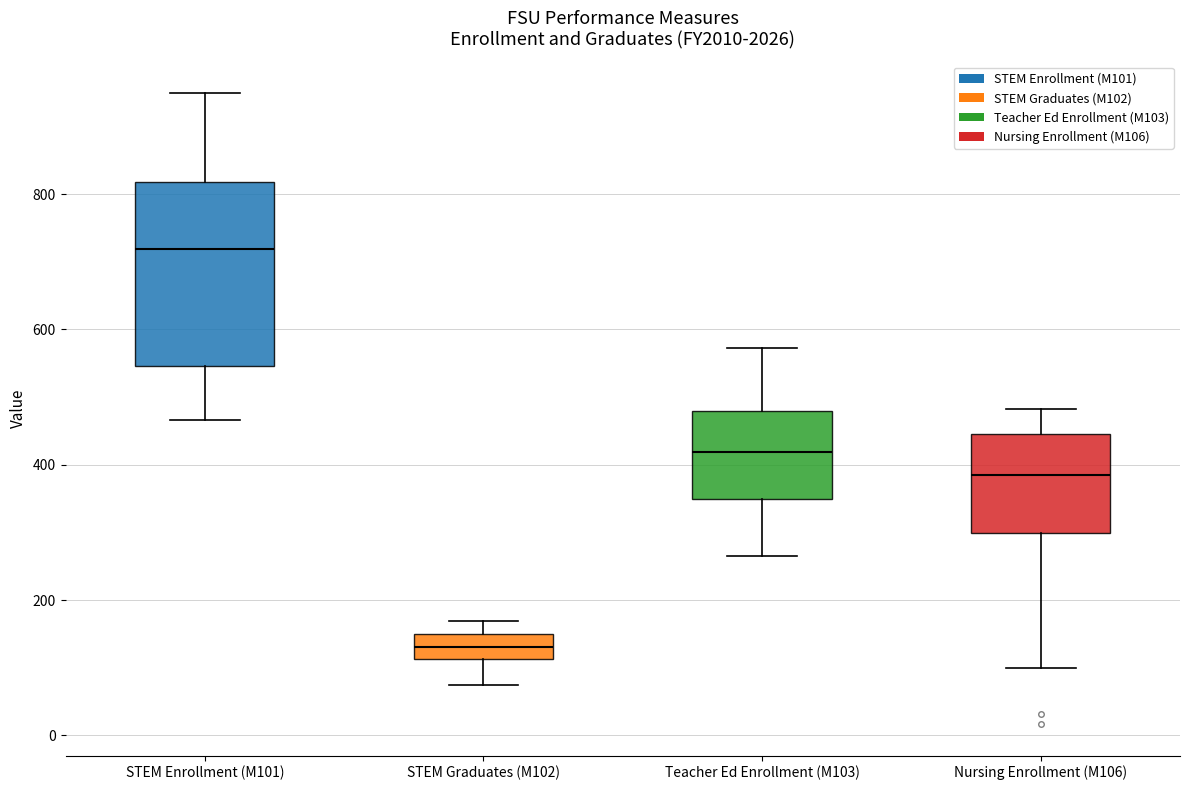

Reading left to right, transcribe this box plot: for each box, give where its median line is, the range the box spans, and where its two whiskers end, as read against the y-axis. The values are not printed on the chart, so give them approximately, as read against the axis.

STEM Enrollment (M101): median 720, box 540 to 820, whiskers 460 to 940
STEM Graduates (M102): median 140, box 120 to 160, whiskers 80 to 160 (above the box's upper edge)
Teacher Ed Enrollment (M103): median 420, box 340 to 480, whiskers 260 to 580
Nursing Enrollment (M106): median 380, box 300 to 440, whiskers 100 to 480